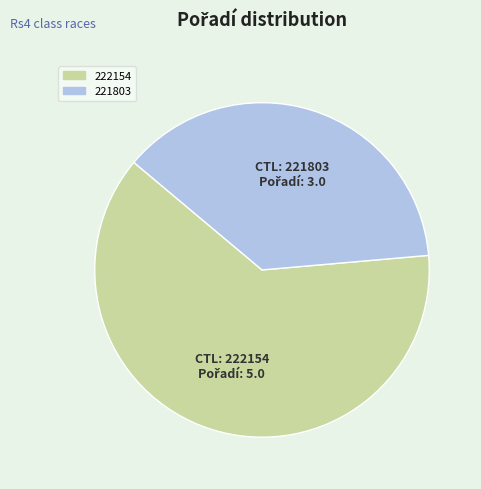

Which slice is the smallest?

221803